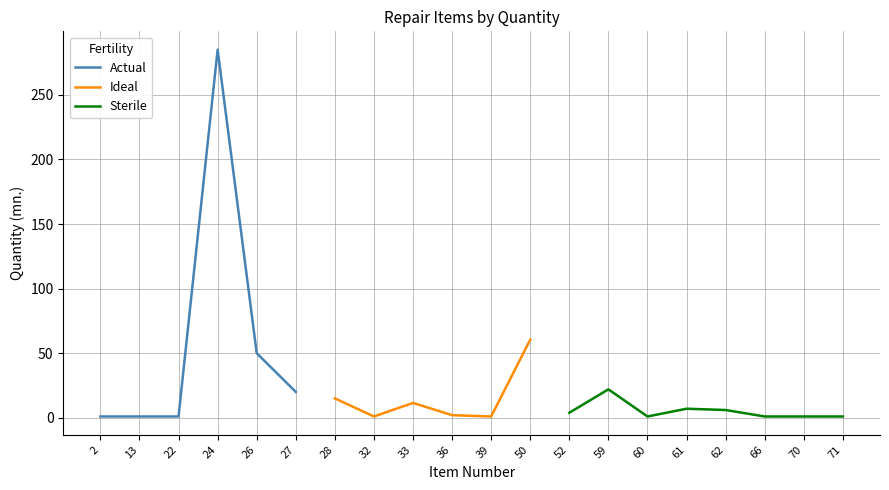

True or false: Ideal and Sterile cross at least once.

False